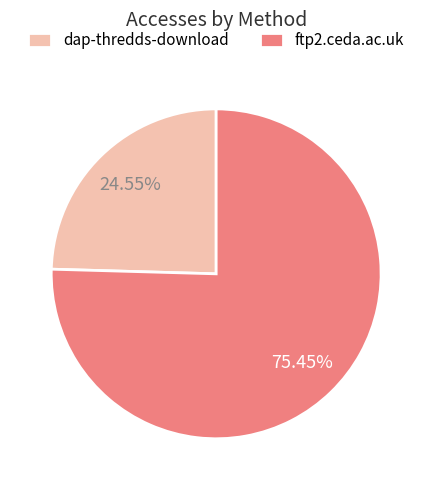

Between ftp2.ceda.ac.uk and dap-thredds-download, which is larger?

ftp2.ceda.ac.uk